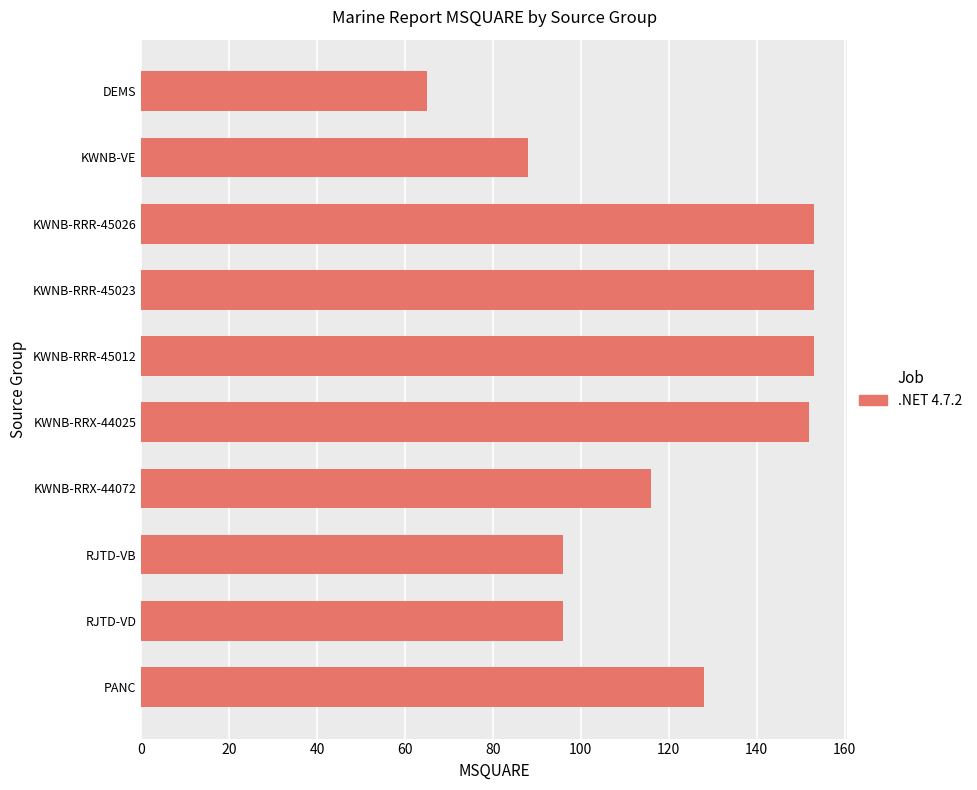

What is the difference between the maximum and minimum values?

88